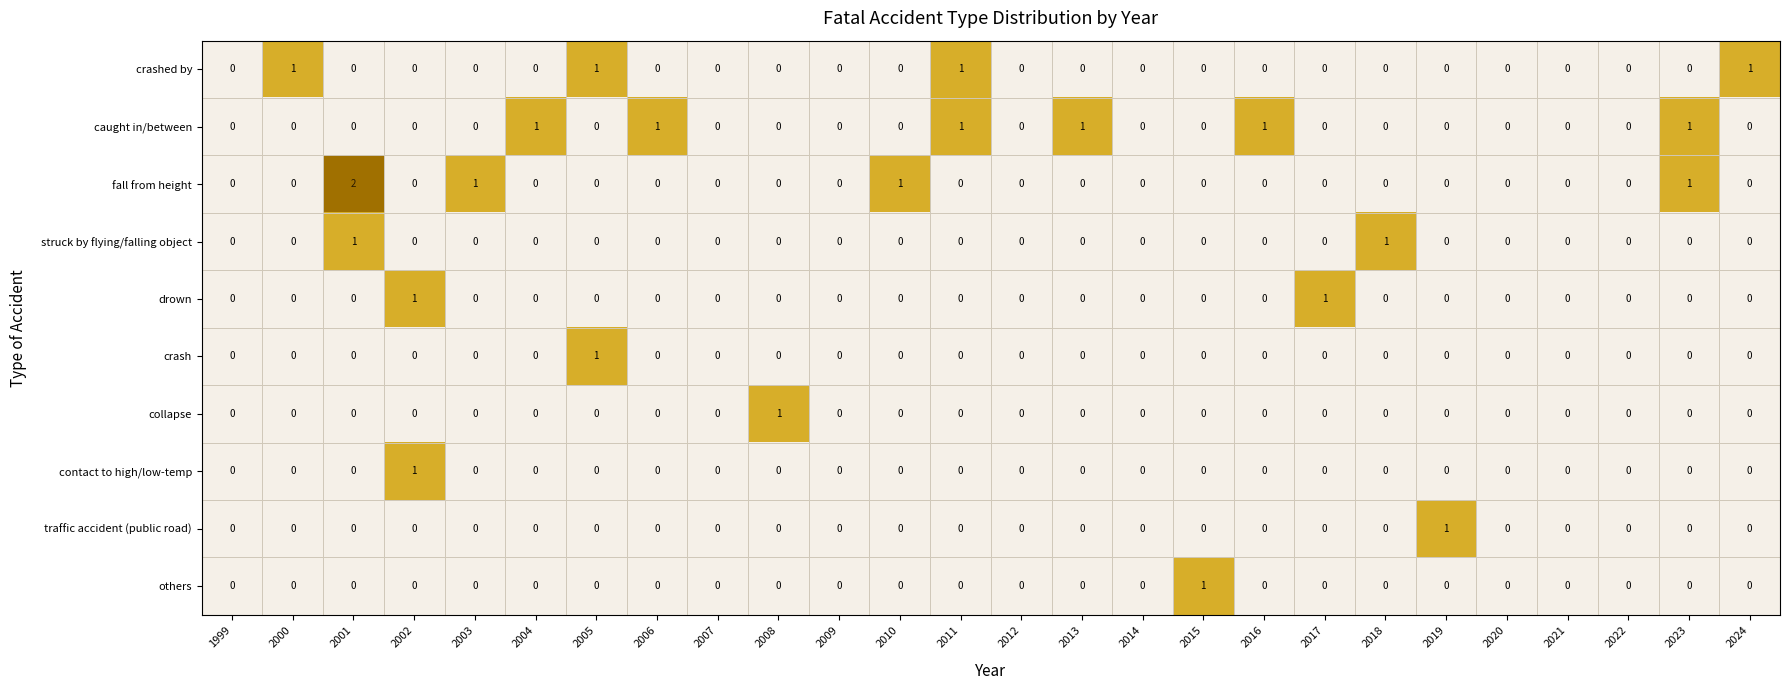

Is the value of fall from height at 2001 greater than the value of crashed by at 2010?

Yes